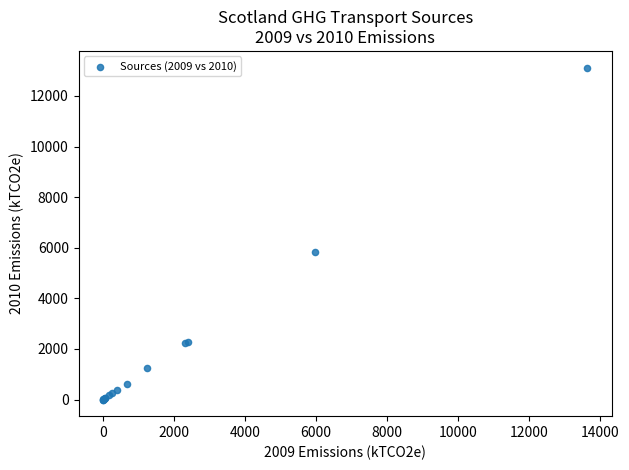

What Y value in the scatter plot is closest to 6560?

5833.2